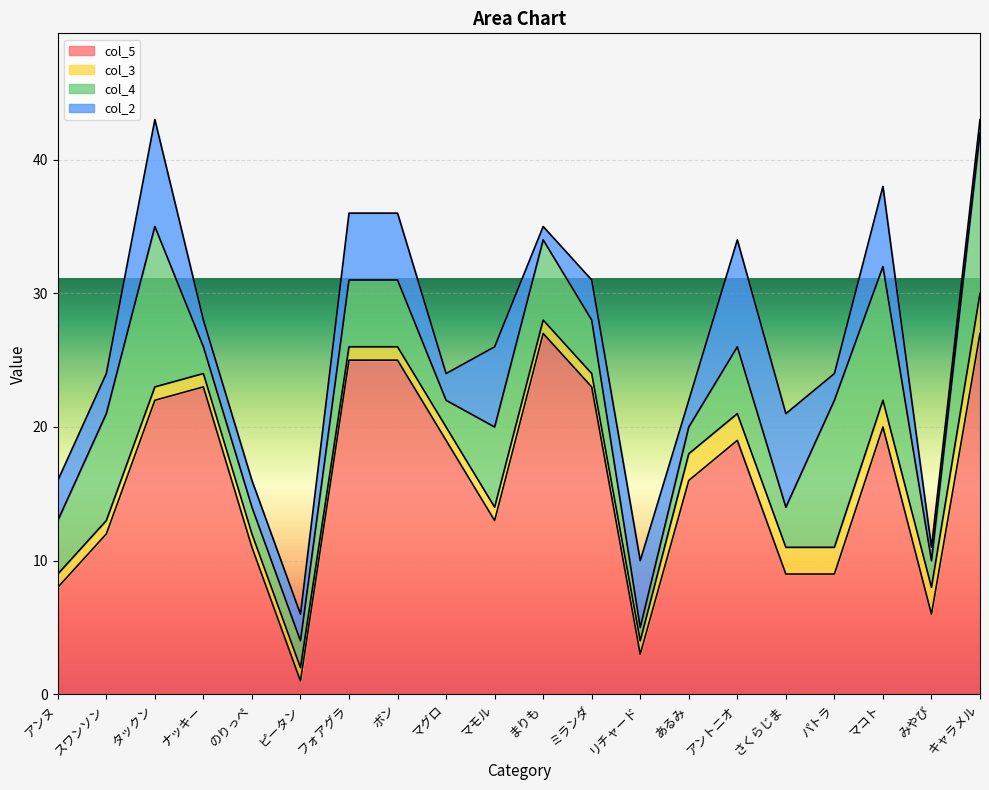

What is the difference between the second highest and second lowest values in the col_4 series?

10